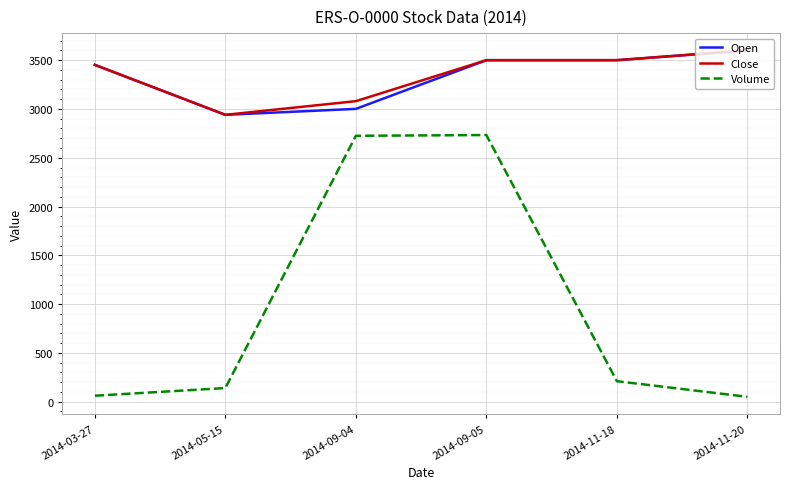

True or false: Open and Volume intersect in this chart.

False